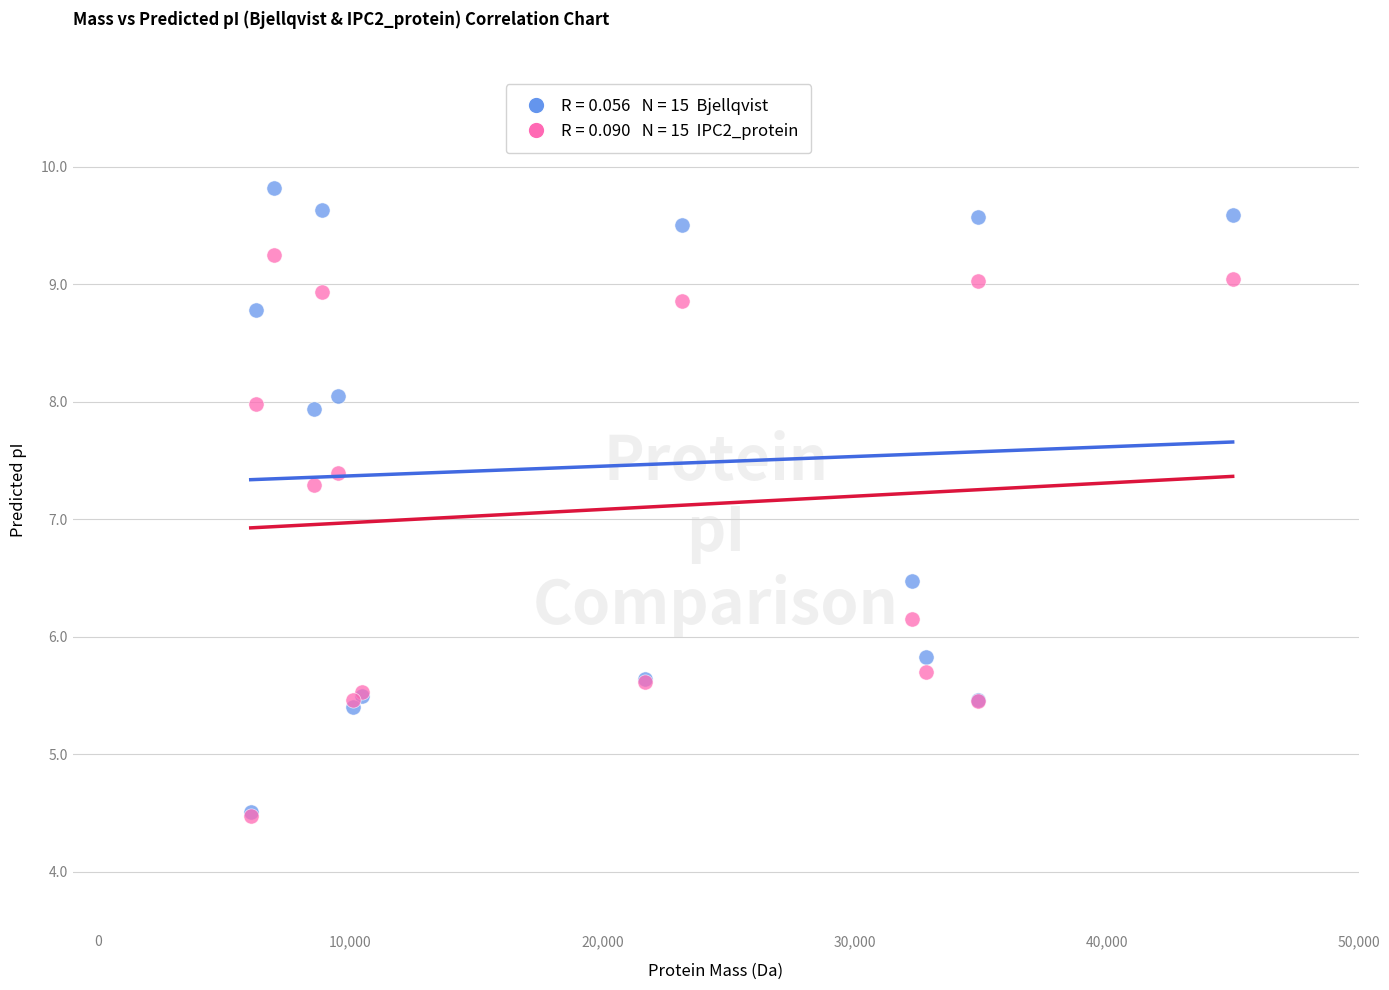

Across all series, what Y value is closest to 7?

7.3